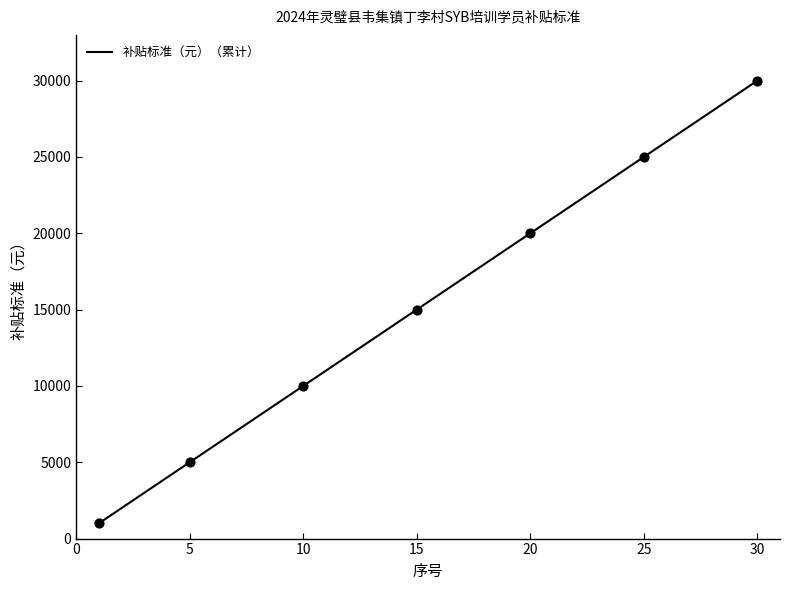

What is the smallest value displayed?

1000